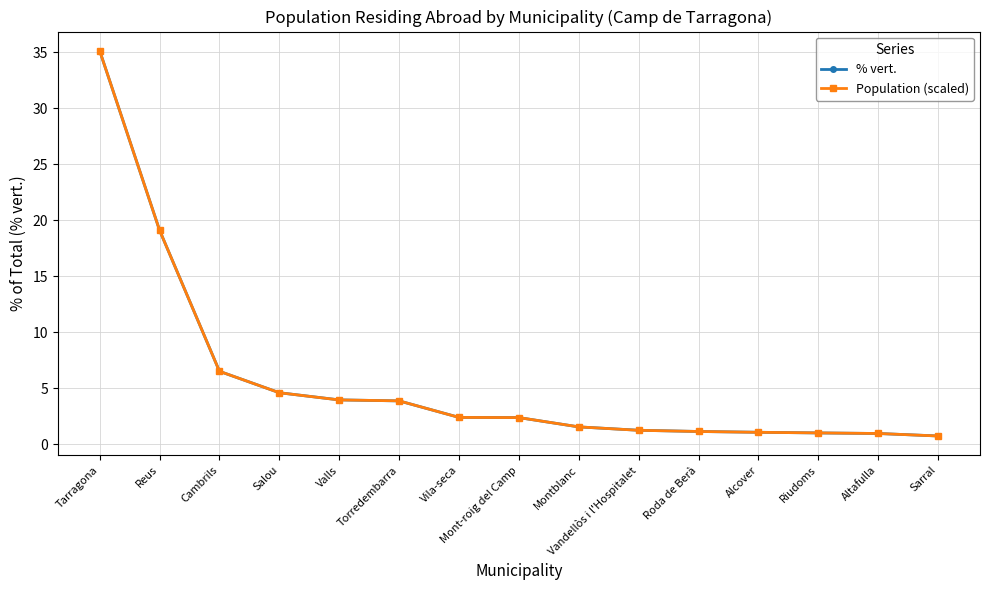

Where is % vert. nearest to the value 17?

Reus